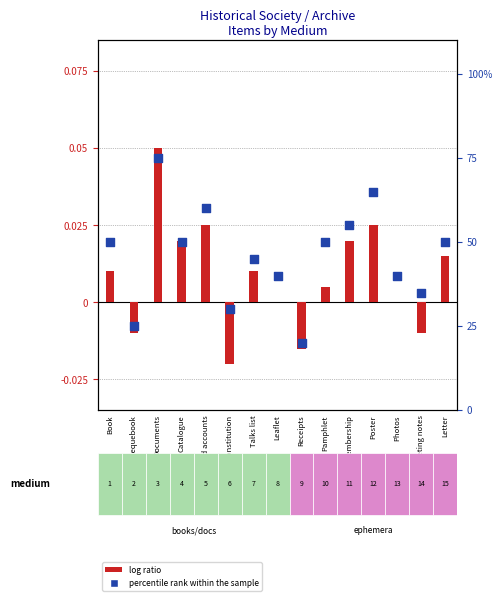

Which series has the widest spread of Y values?

percentile rank within the sample